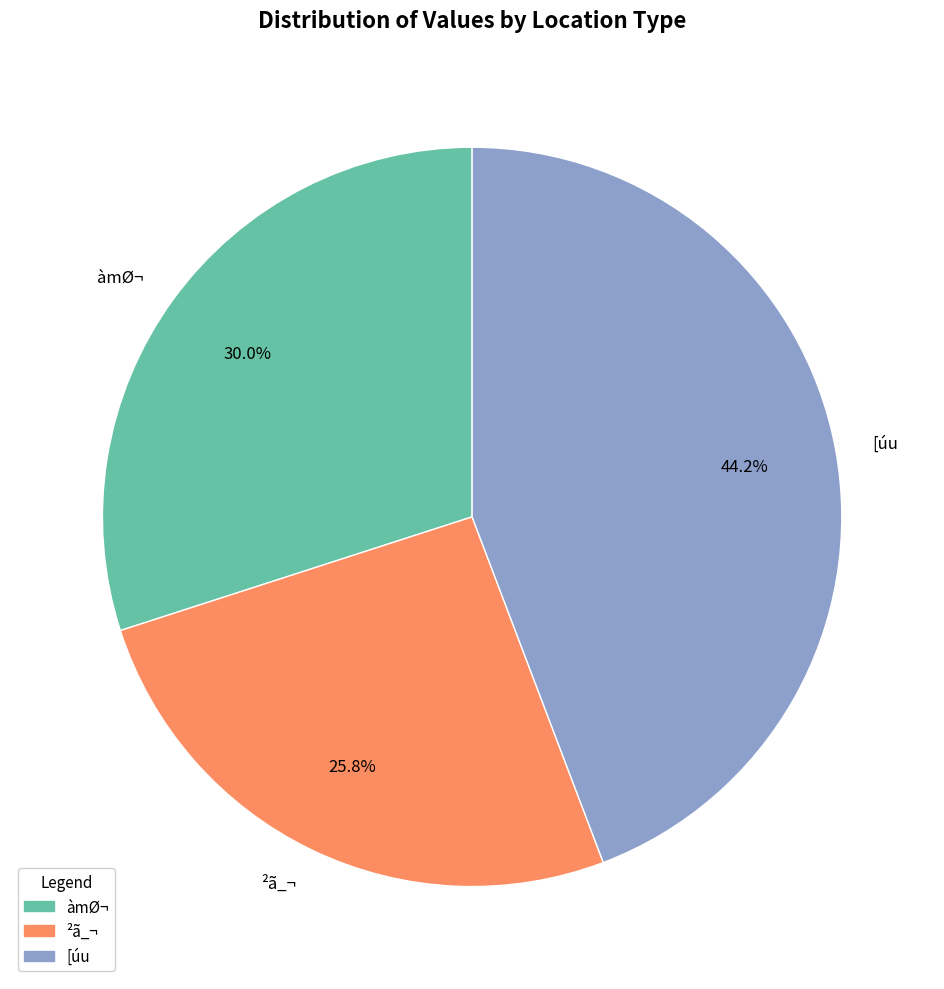

Approximately how many times larger is the value at [úu compared to ²ã_¬?

1.7